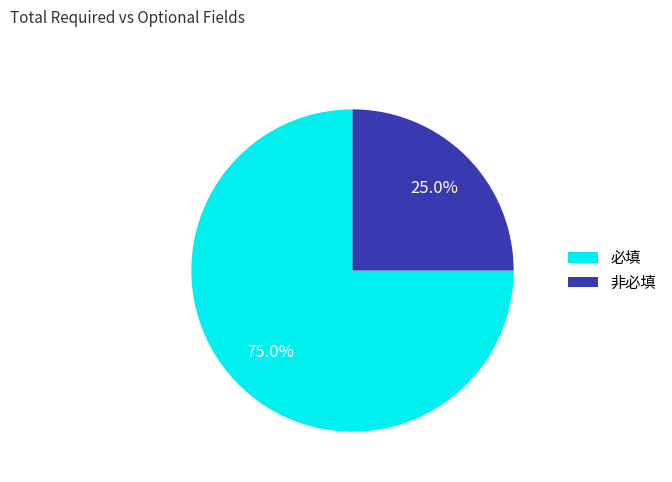

True or false: 非必填 accounts for 31% of the total.

False